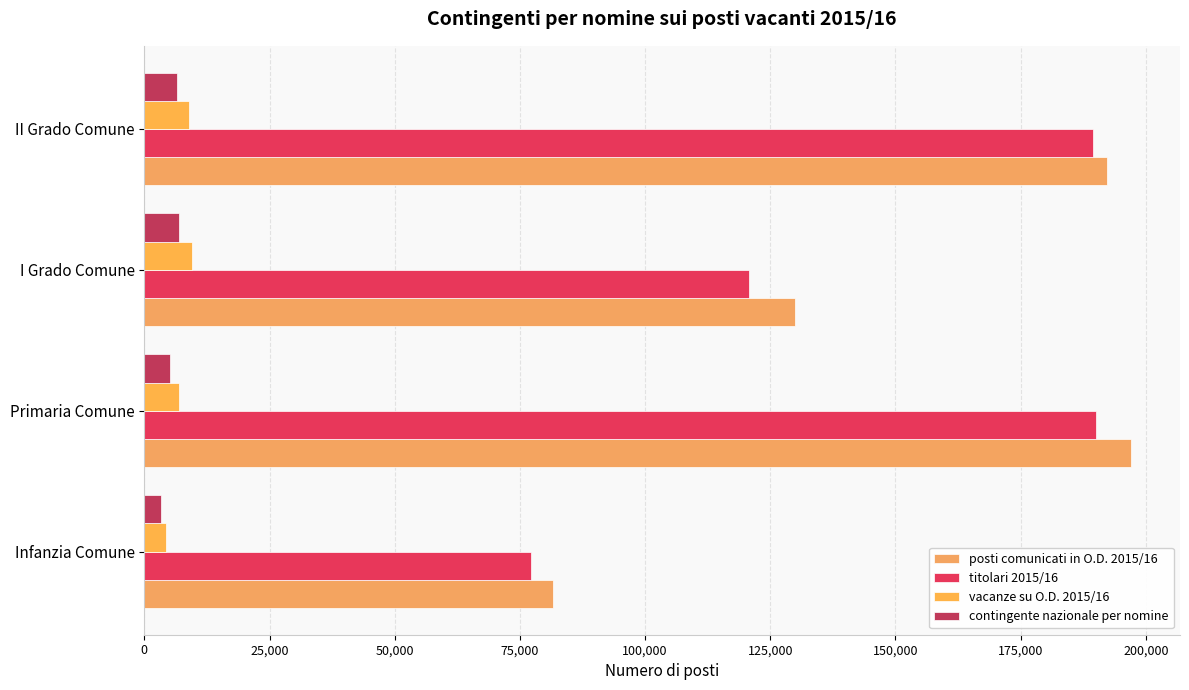

At which label does posti comunicati in O.D. 2015/16 reach its peak?

Primaria Comune